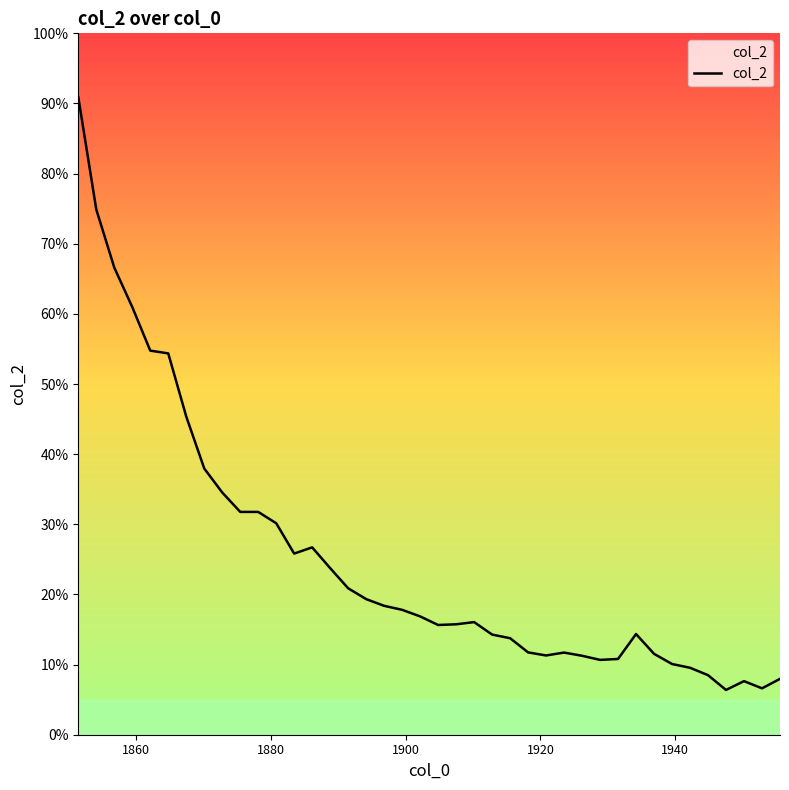

Is this an area chart (filled region under the line)?

Yes